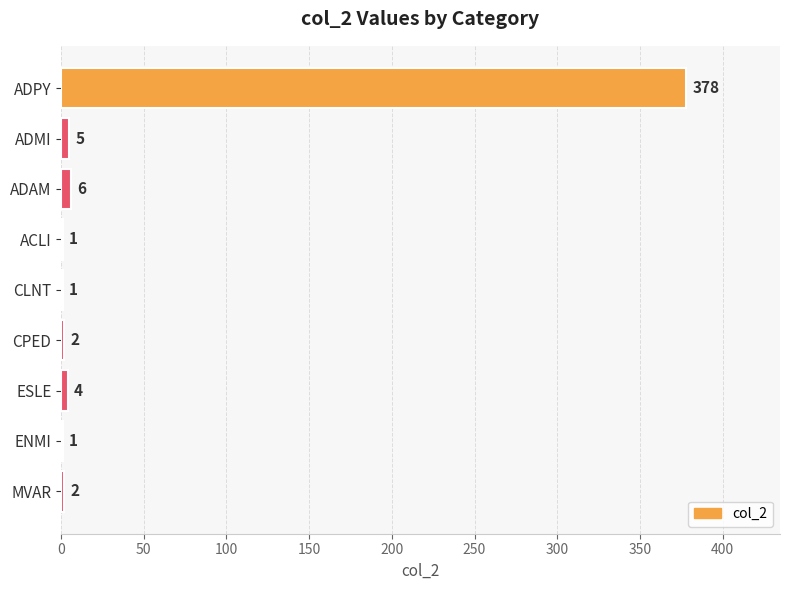

What is the sum of all values?

400